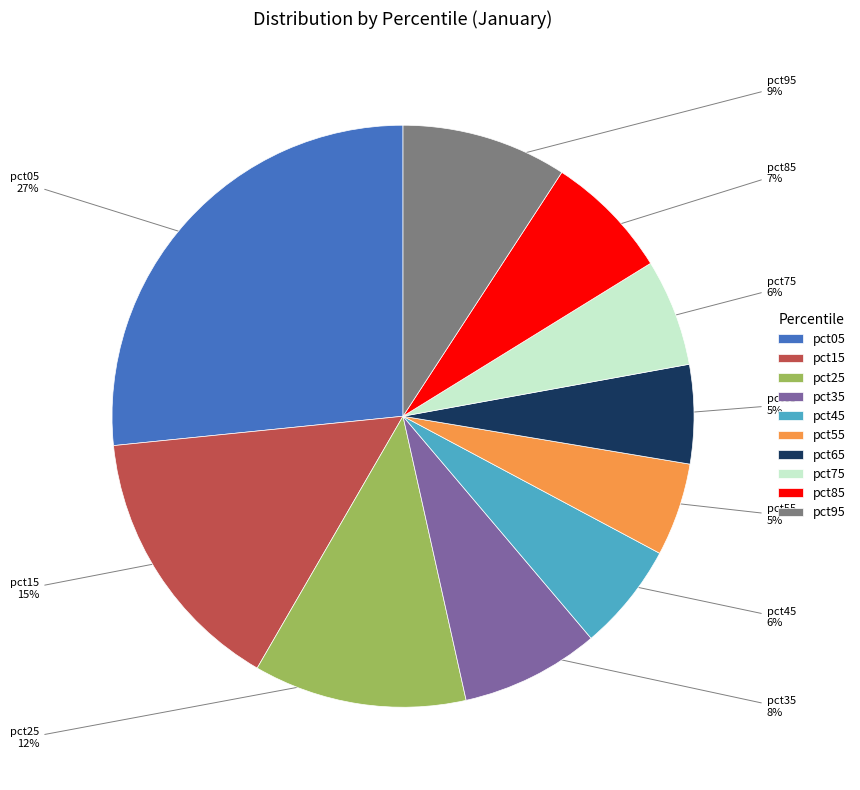

To the nearest percent, what is the combined percentage of pct25 and pct65?

17%